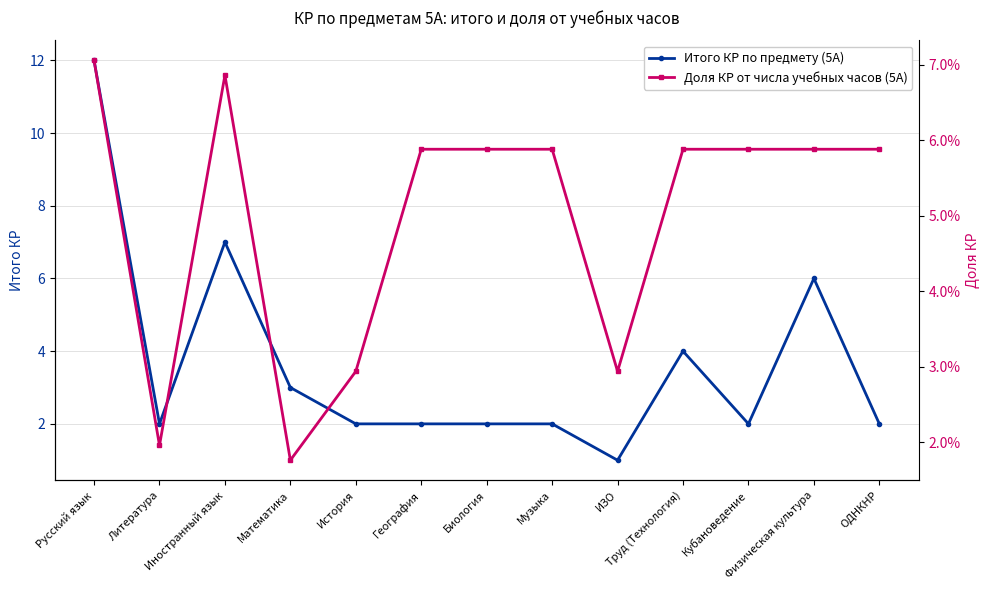

What is the label of the 6th point from the right?

Музыка